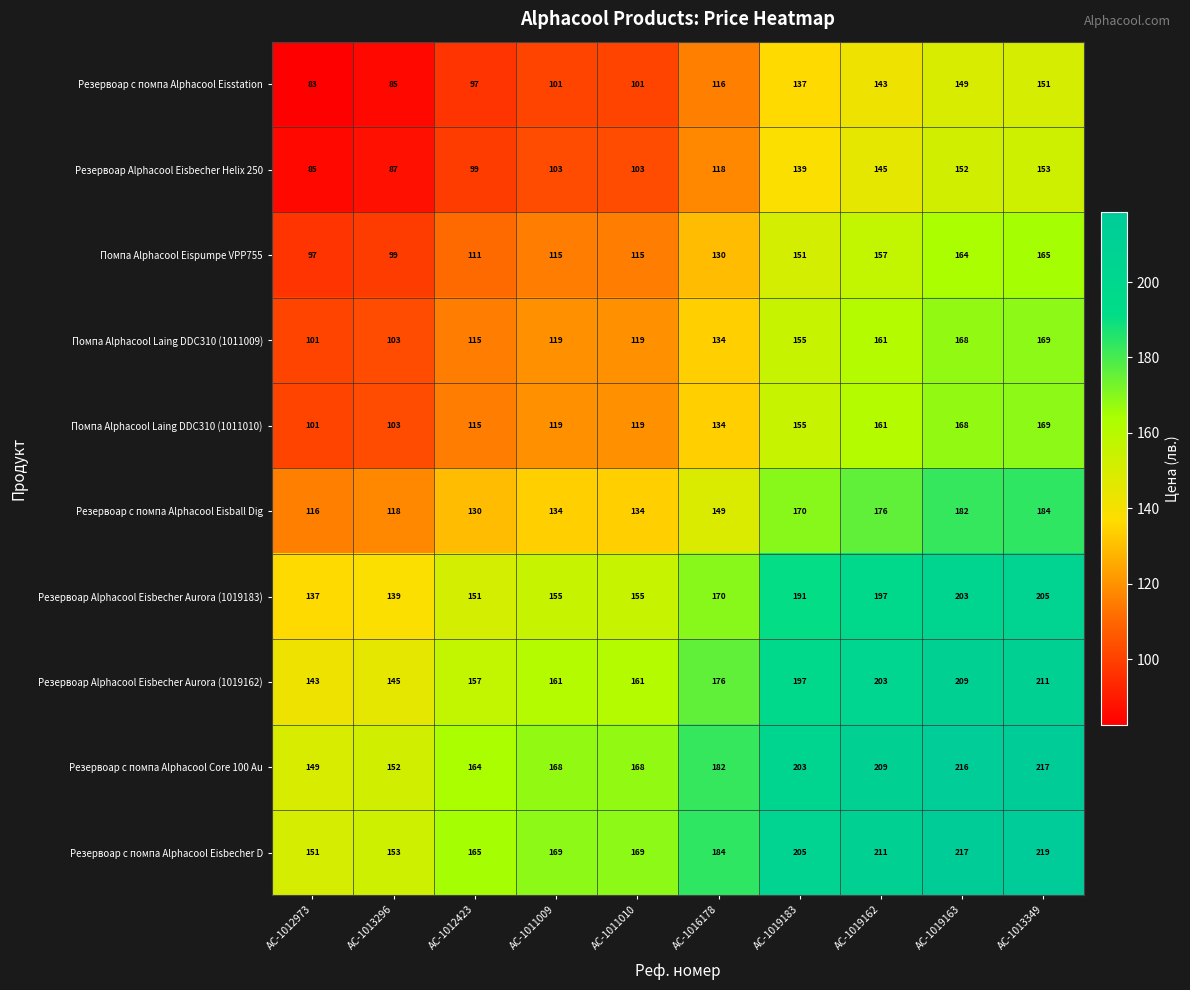

What is the difference between the maximum and minimum values in the Помпа Alphacool Laing DDC310 (1011010) series?

68